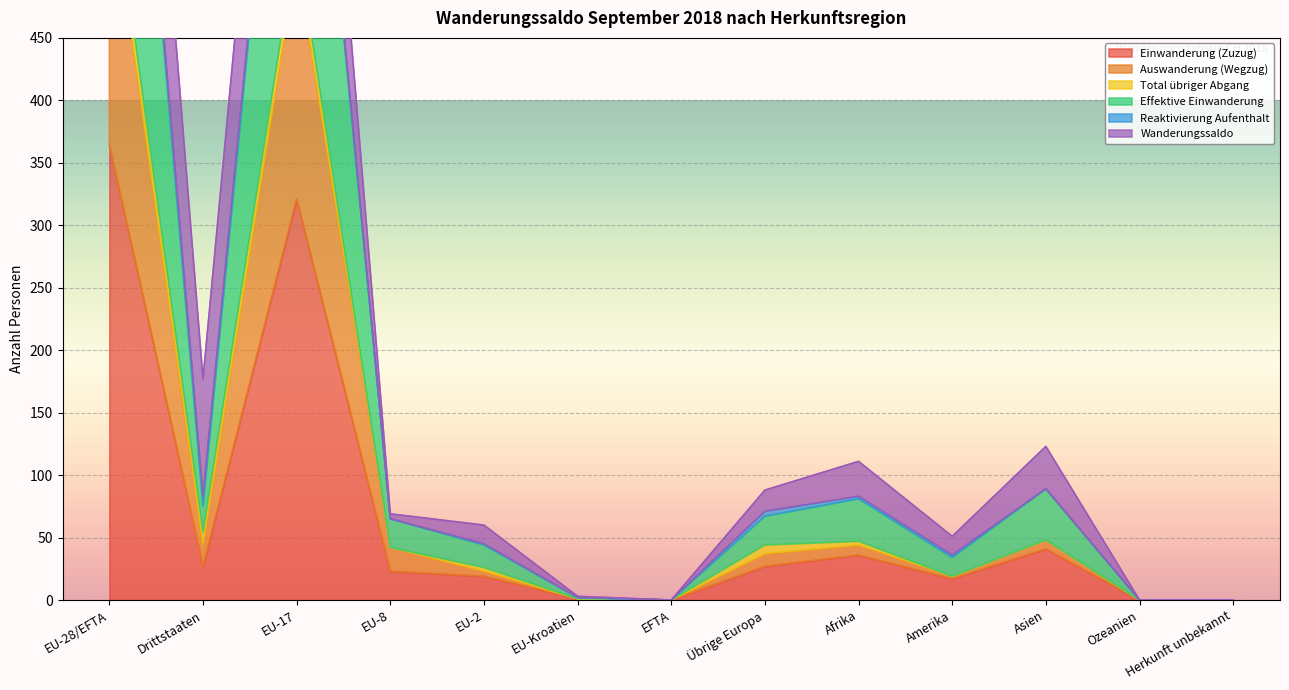

What value does the Effektive Einwanderung series have at Afrika, to the nearest 50?

100